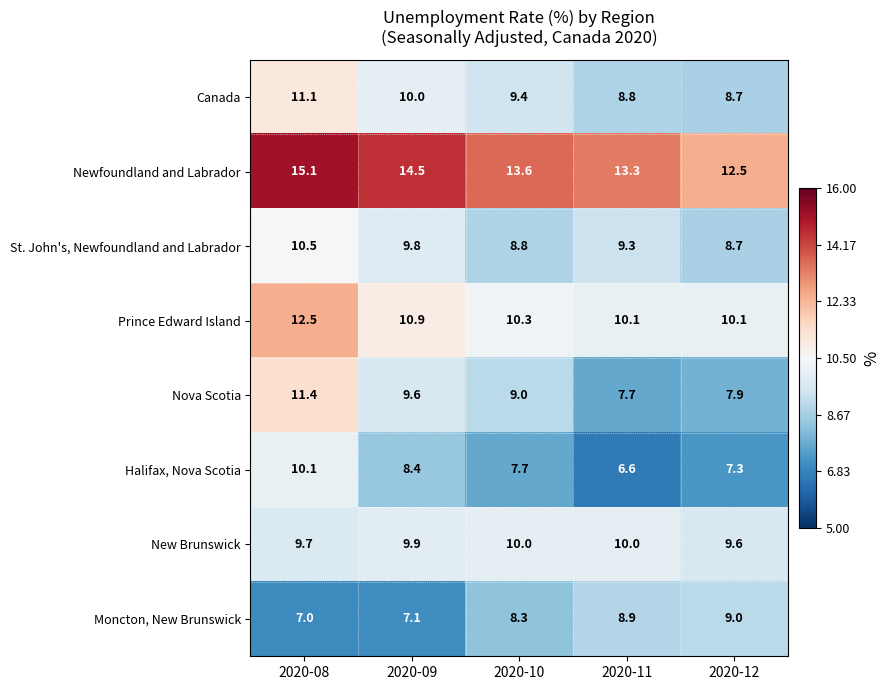

Is it true that Halifax, Nova Scotia equals 6.6 at 2020-11?

True